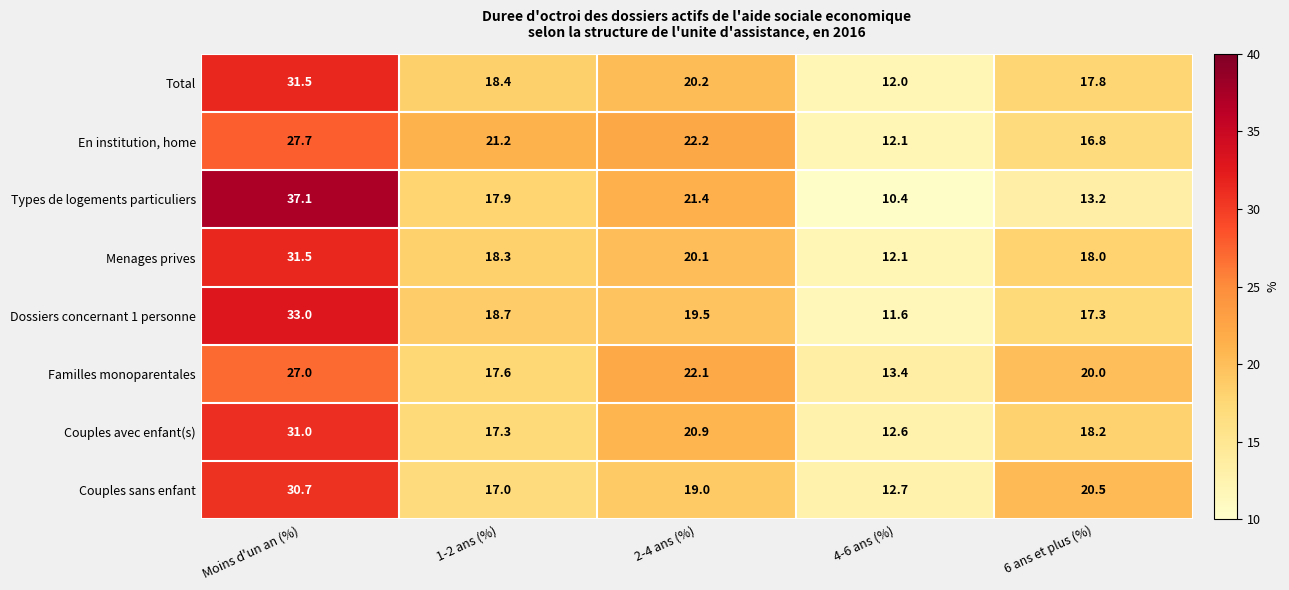

Which category has the lowest value across all series?

4-6 ans (%)